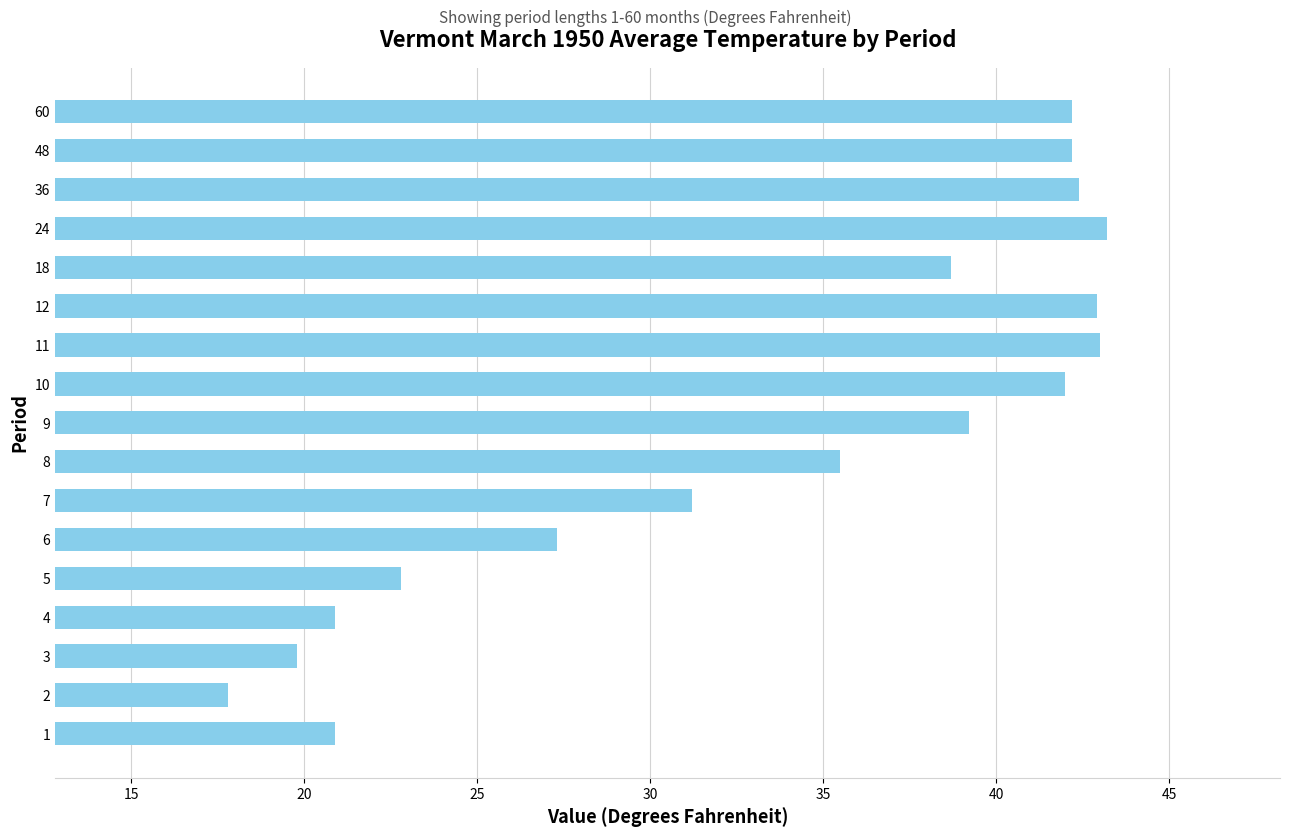

What is the ratio of the value at 5 to the value at 24?

0.5